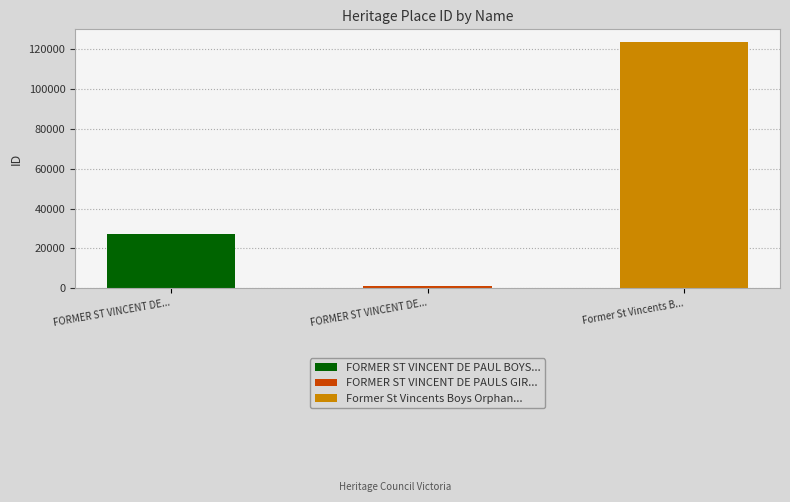

Which category has the highest value across all series?

Former St Vincents Boys Orphanage